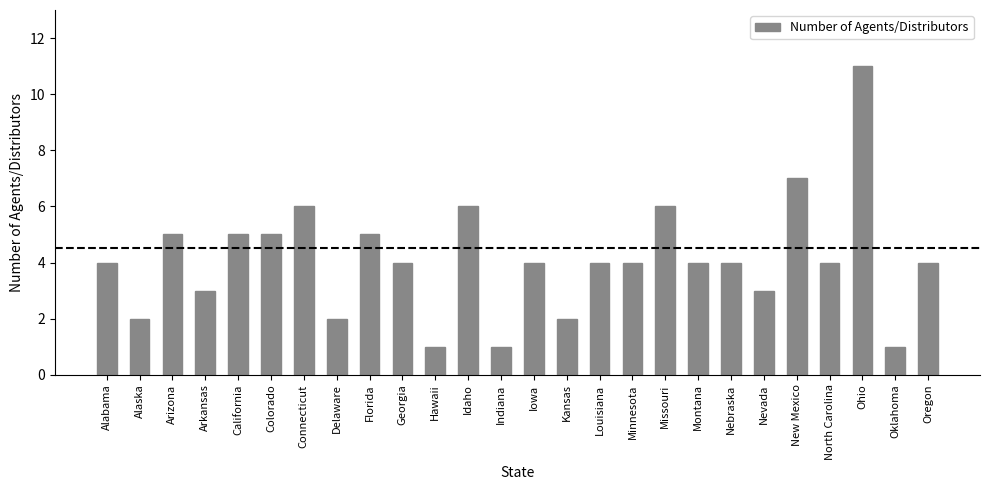

What is the difference between the second highest and second lowest values?

6